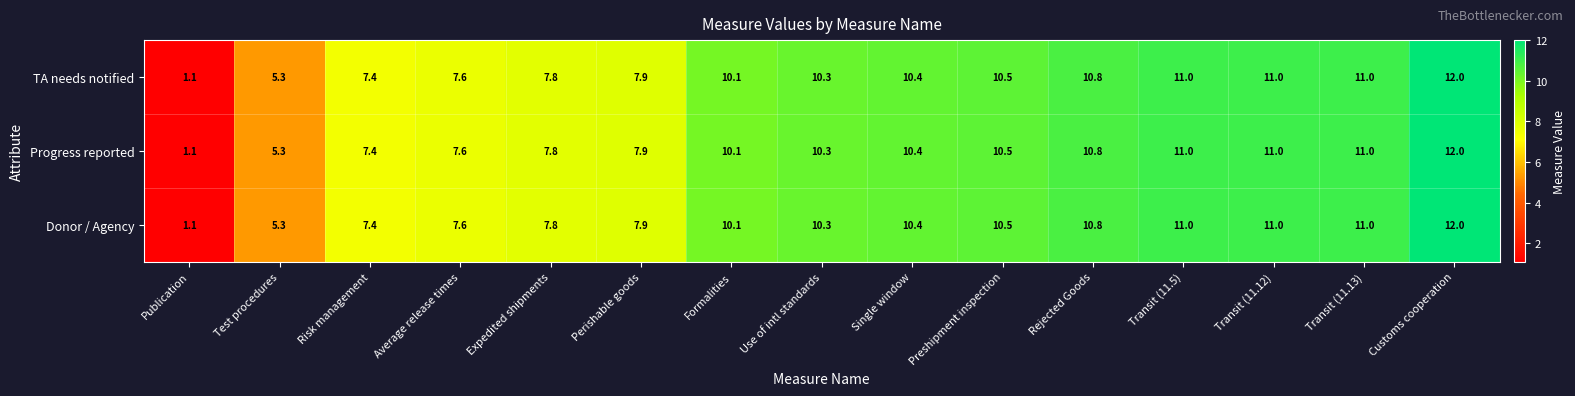

What is the difference between the maximum and minimum values in the Donor / Agency series?

10.9